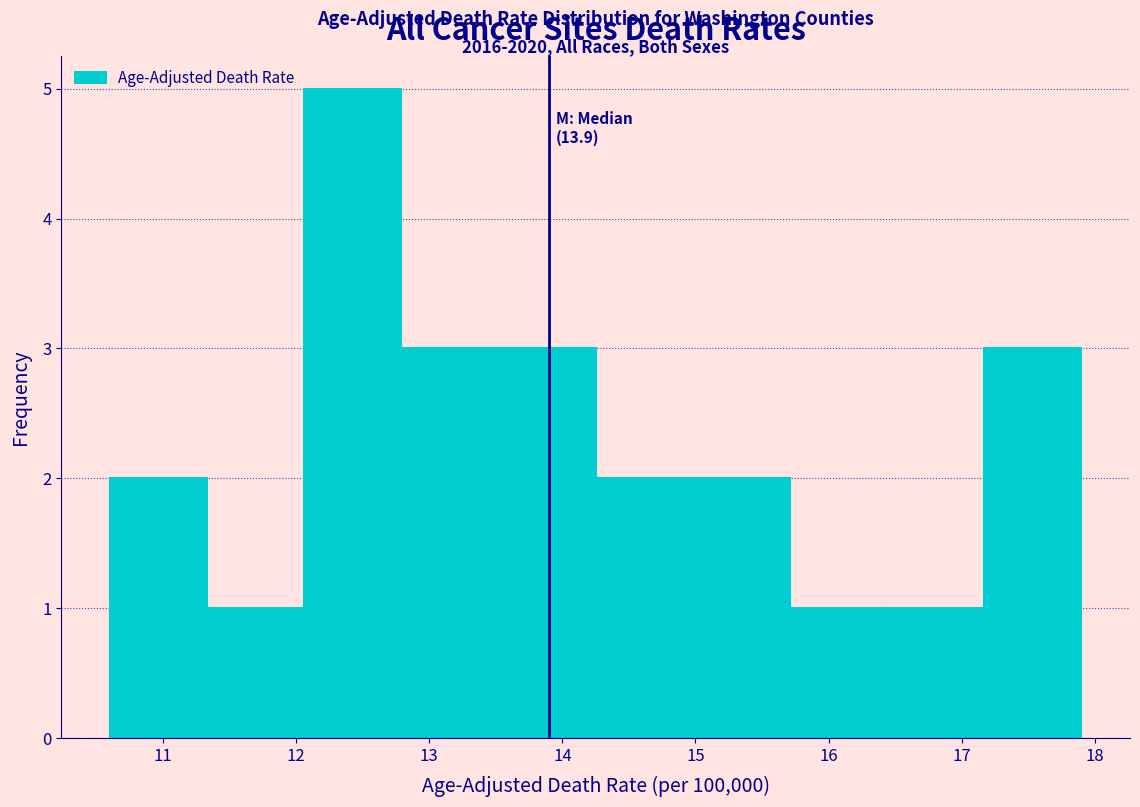

Which range on the x-axis has the tallest bar?

12.06 to 12.79